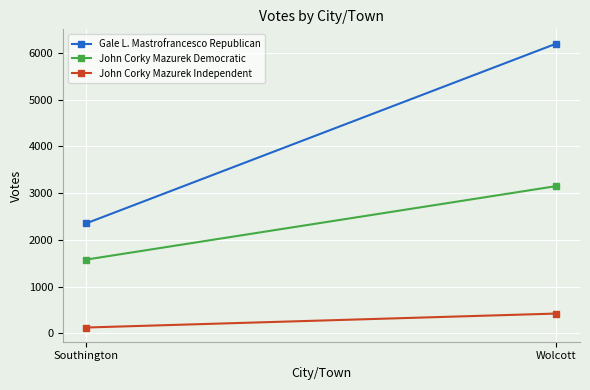

True or false: Gale L. Mastrofrancesco Republican has a value of 4130 at Southington.

False